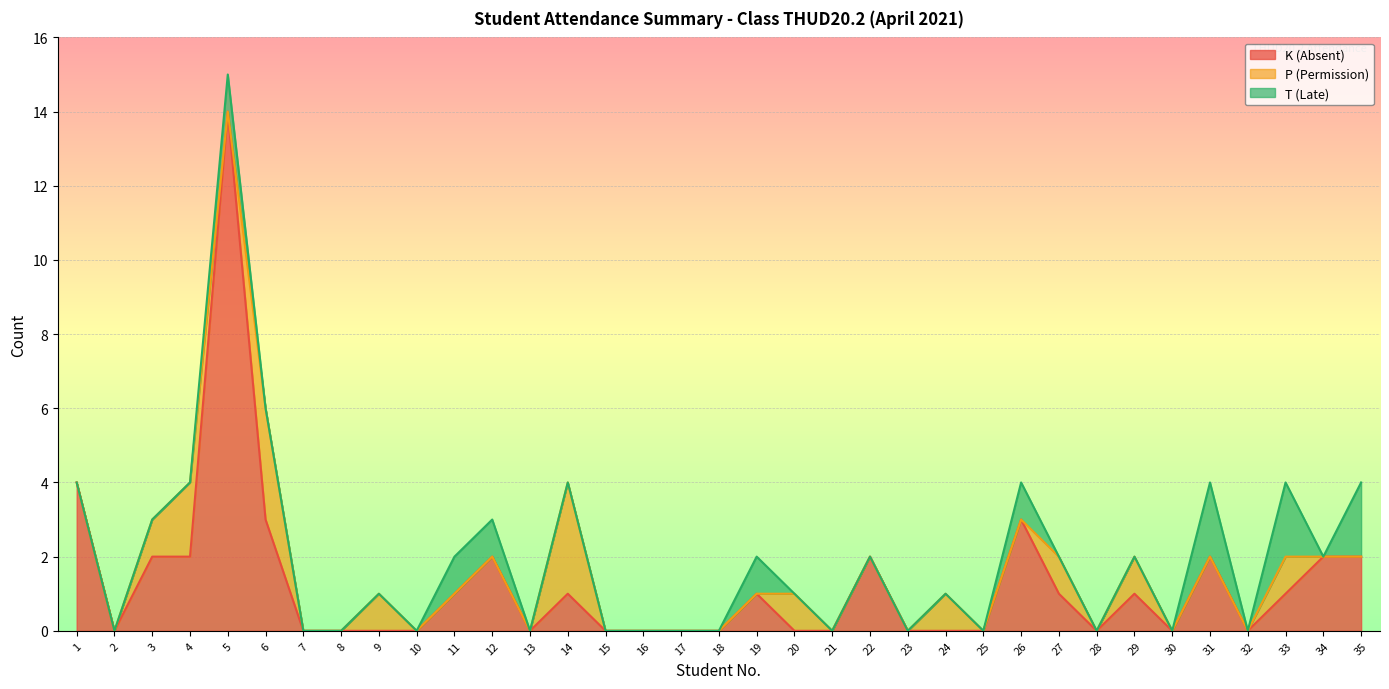

Does the chart display data point markers on the line(s)?

No